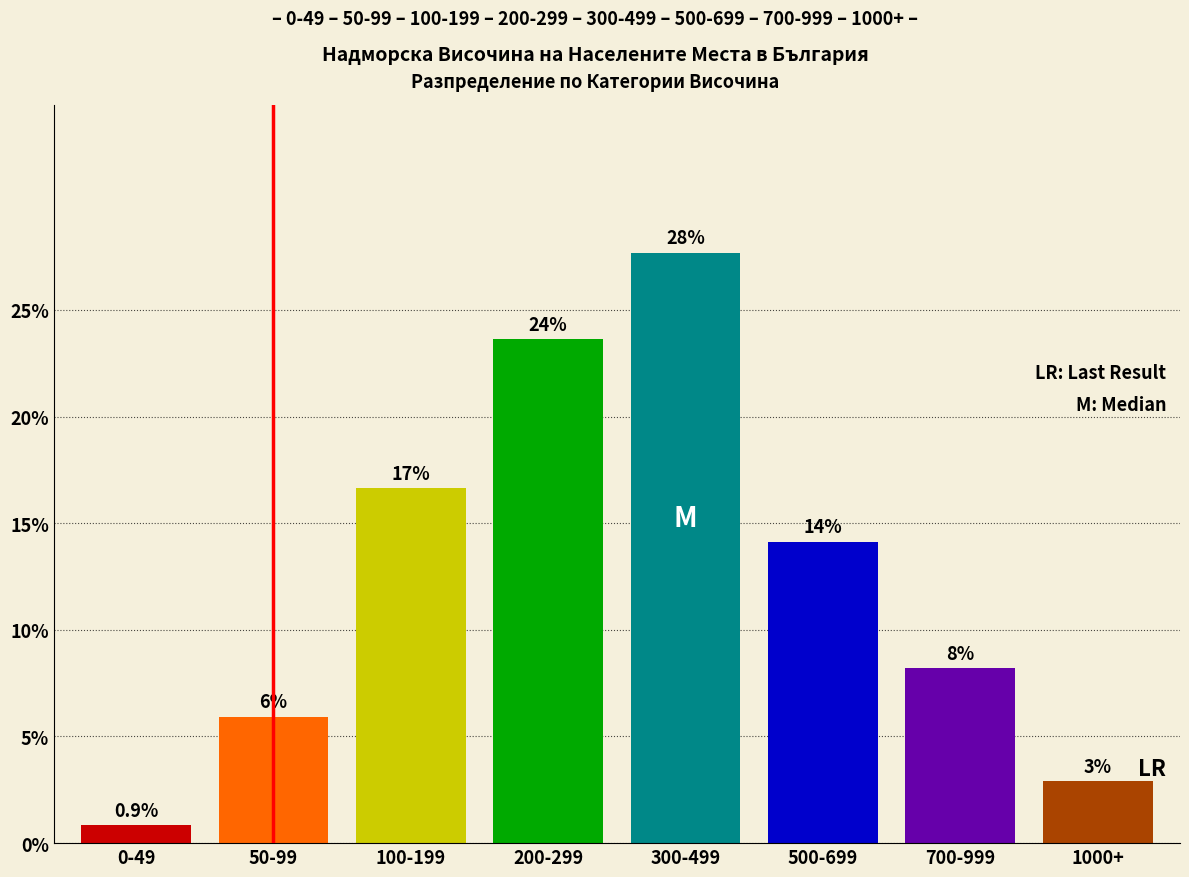

Does the chart contain any negative values?

No